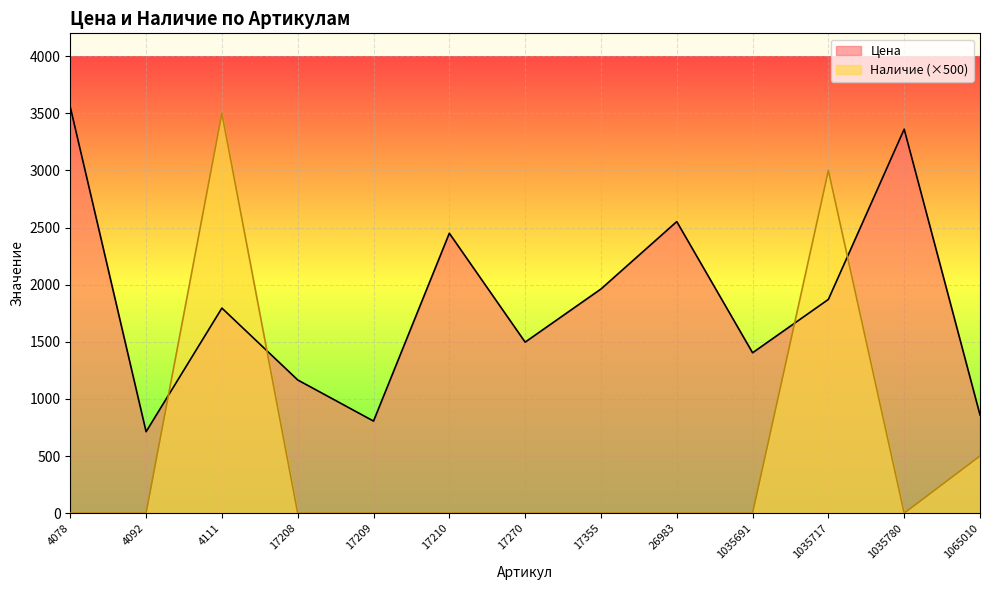

The Наличие series shows 3500 at 4111. True or false?

True